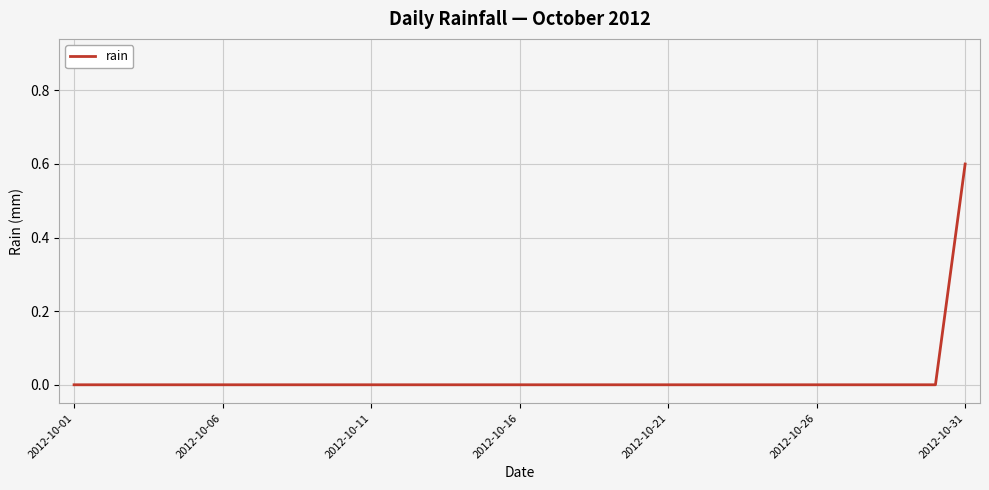

What is the maximum value shown in the chart?

0.6